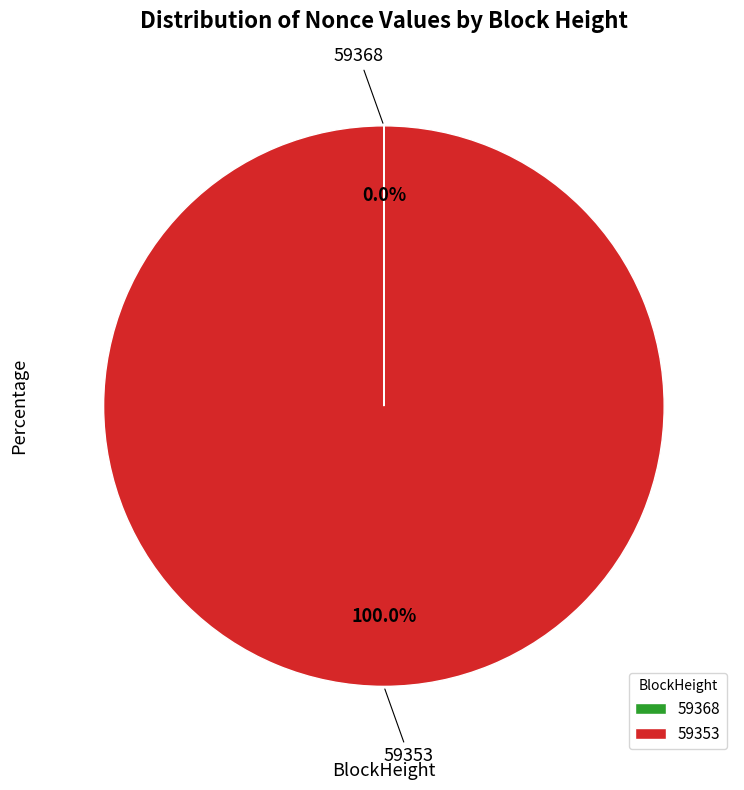

Is there a majority slice in this chart?

Yes